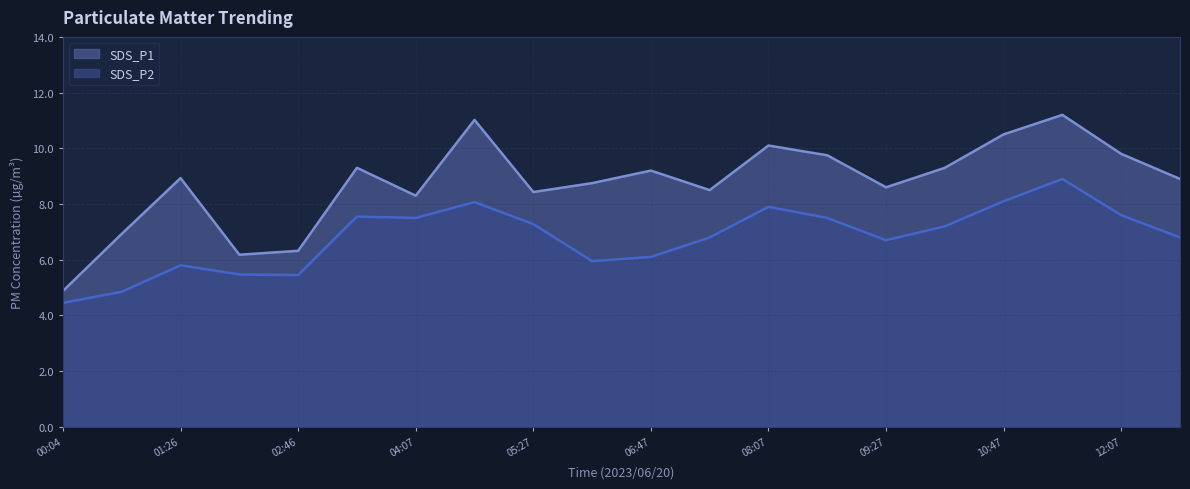

Which series has the largest range (max minus min)?

SDS_P1